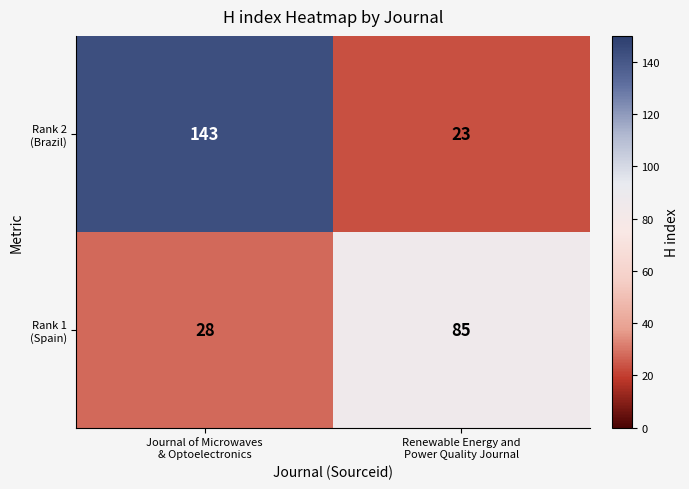

What is the maximum value shown in the chart?

143